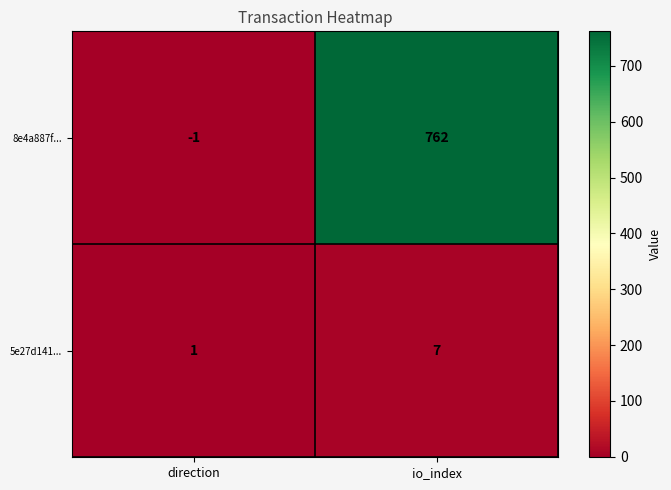

What is the difference between the maximum and minimum values in the 5e27d141... series?

6